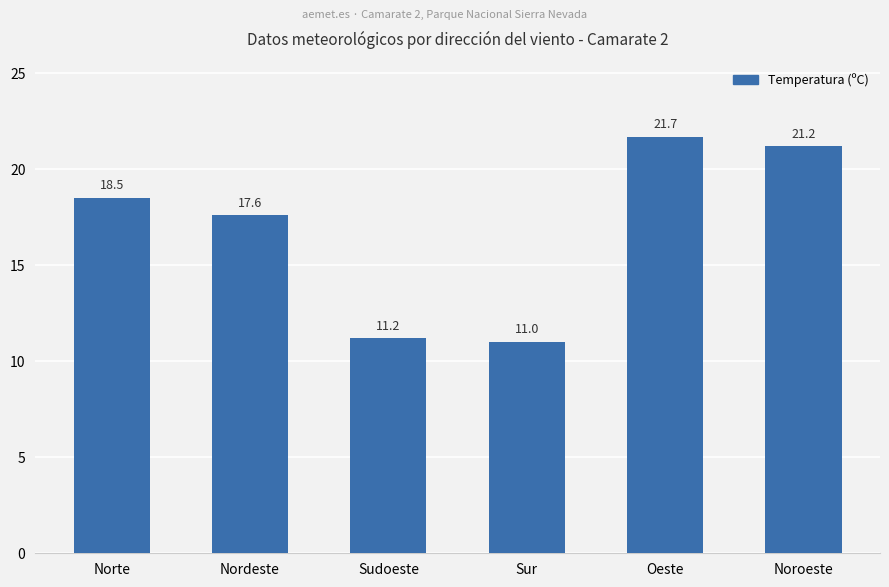

How many bars are there in total?

6